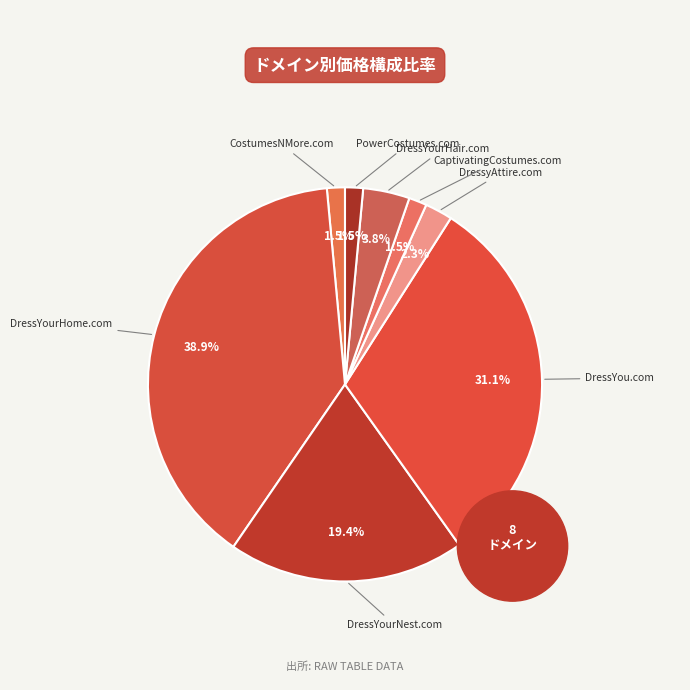

To the nearest percent, what portion does DressYourHome.com represent?

39%